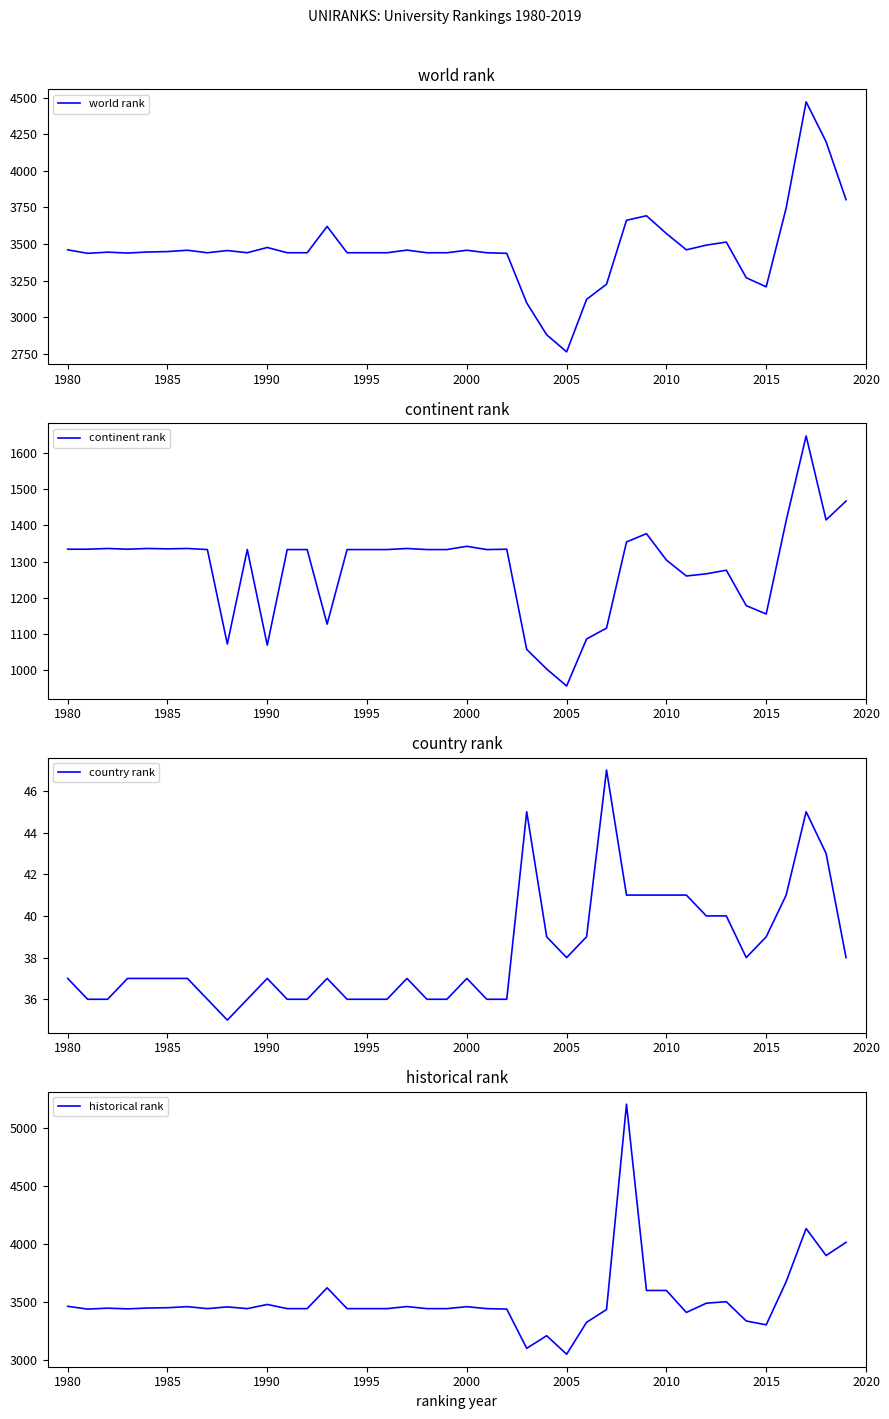

What are all the series names shown in the legend?

world rank, continent rank, country rank, historical rank